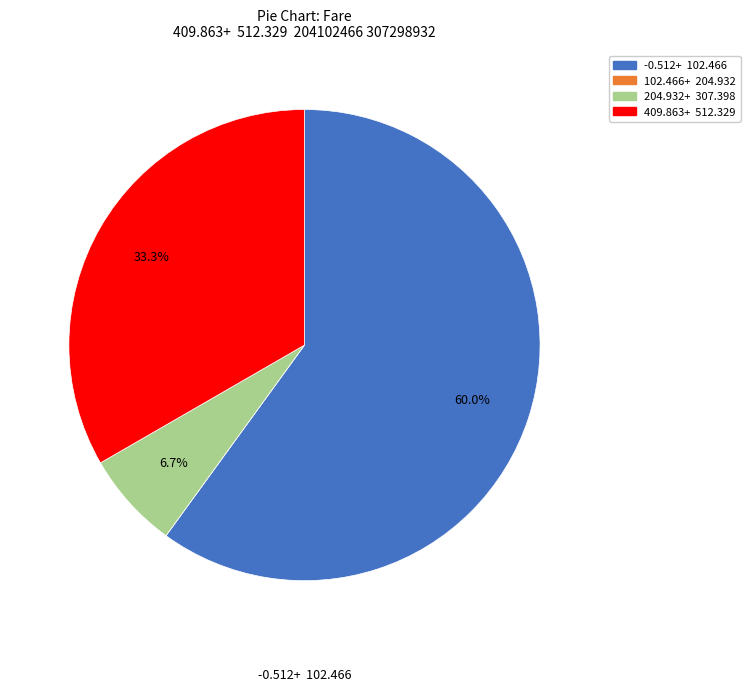

What percentage is NOT represented by 204.932+ 307.398?

93.3%